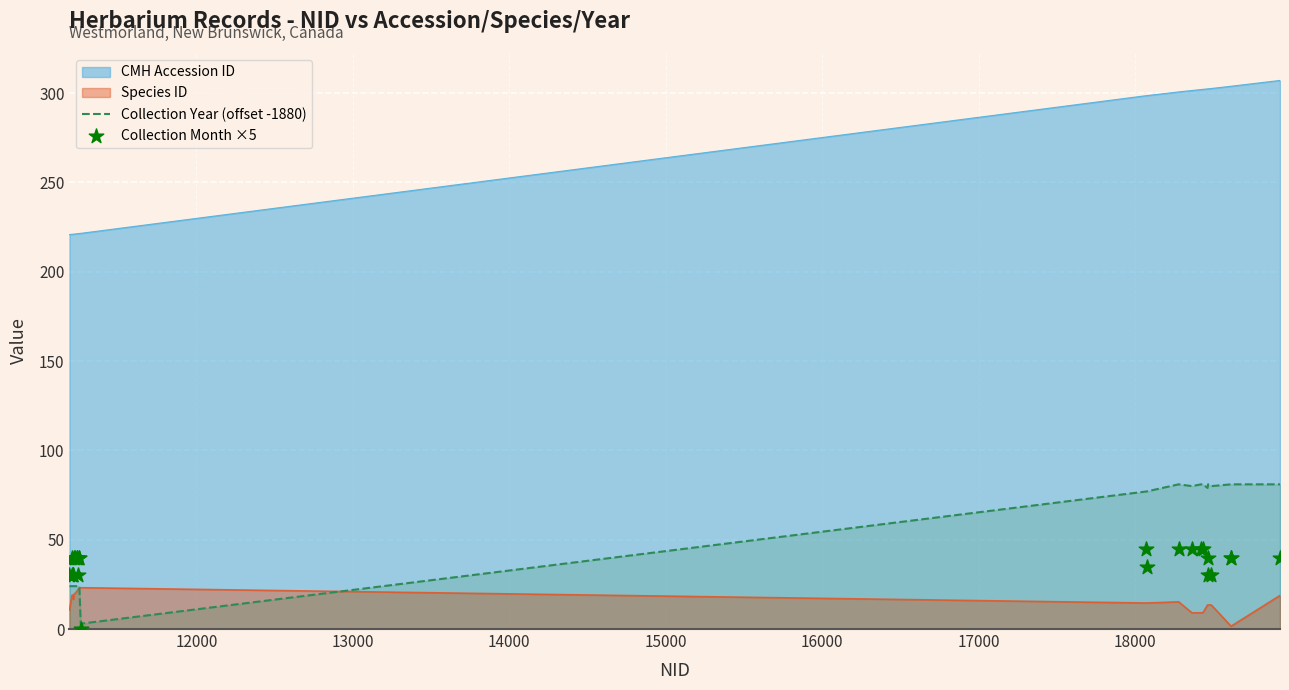

What is the minimum value for CMH Accession ID?

220.8